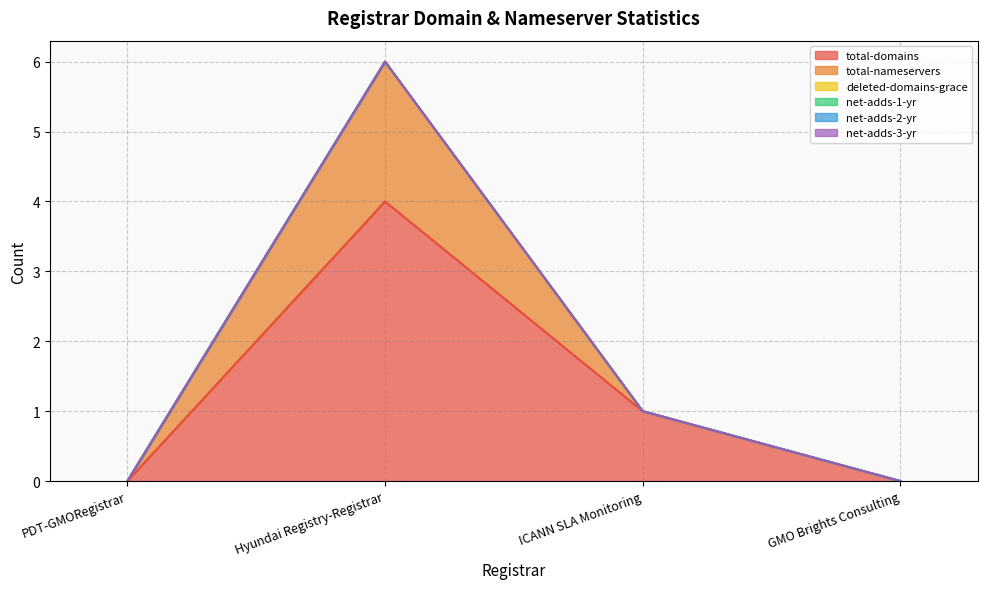

True or false: net-adds-2-yr and net-adds-1-yr cross at least once.

False